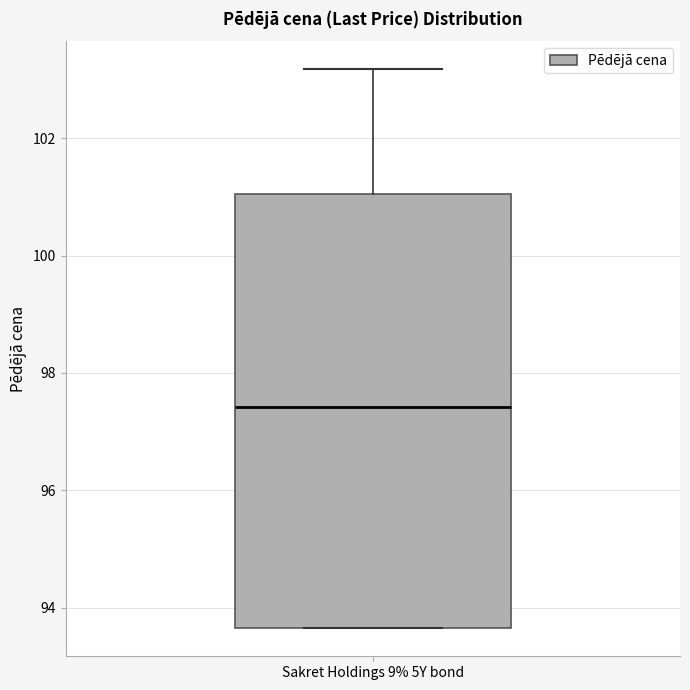

Transcribe this box plot: give where the median line is, the range the box spans, and where the two whiskers end, as read against the y-axis. The values are not printed on the chart, so give them approximately, as read against the axis.

median 97.4, box 93.6 to 101.0, whiskers 93.6 to 103.2